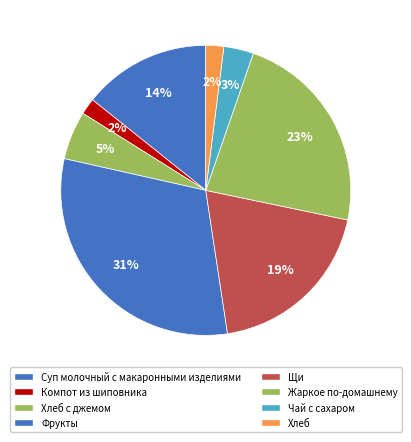

Rank the categories by value from highest to lowest.

Фрукты, Жаркое по-домашнему, Щи, Суп молочный с макаронными изделиями, Хлеб с джемом, Чай с сахаром, Хлеб, Компот из шиповника